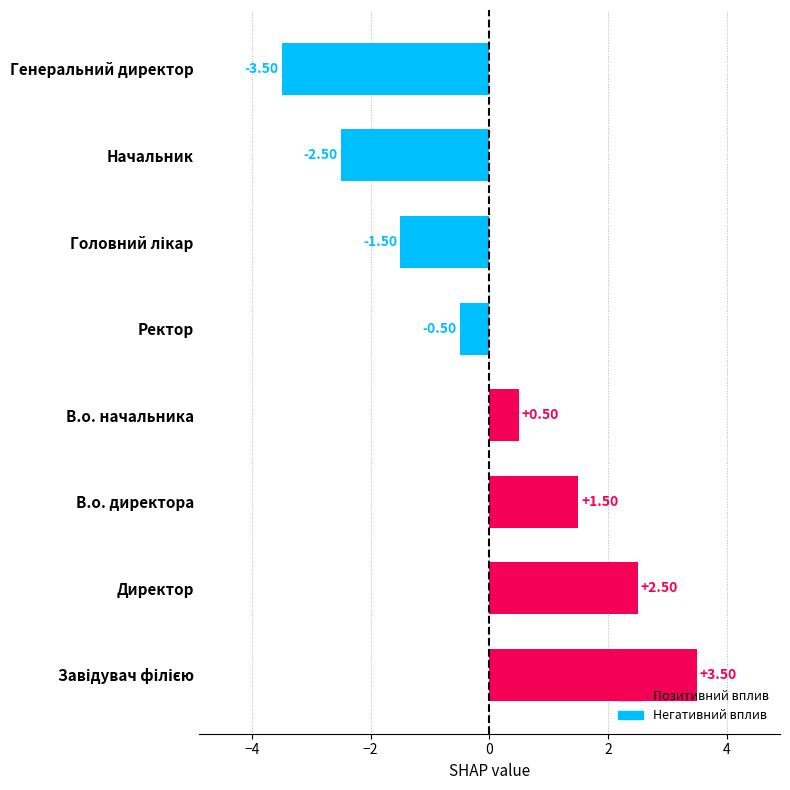

What is the sum of the values at В.о. директора and Ректор?

1.0